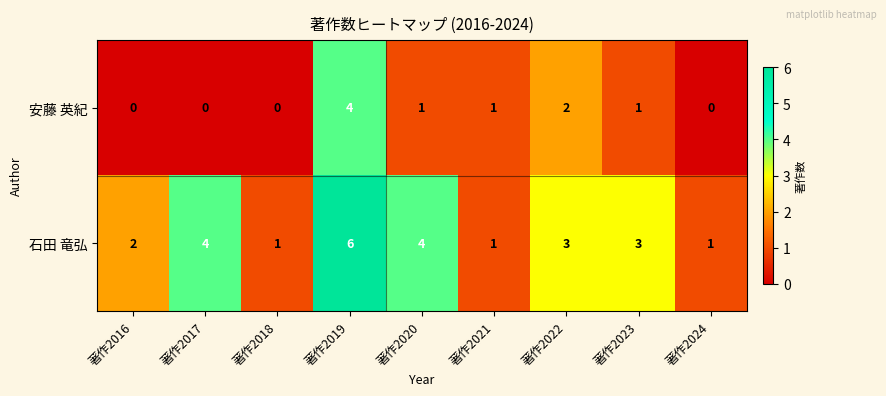

How many values in 安藤 英紀 are above zero?

5